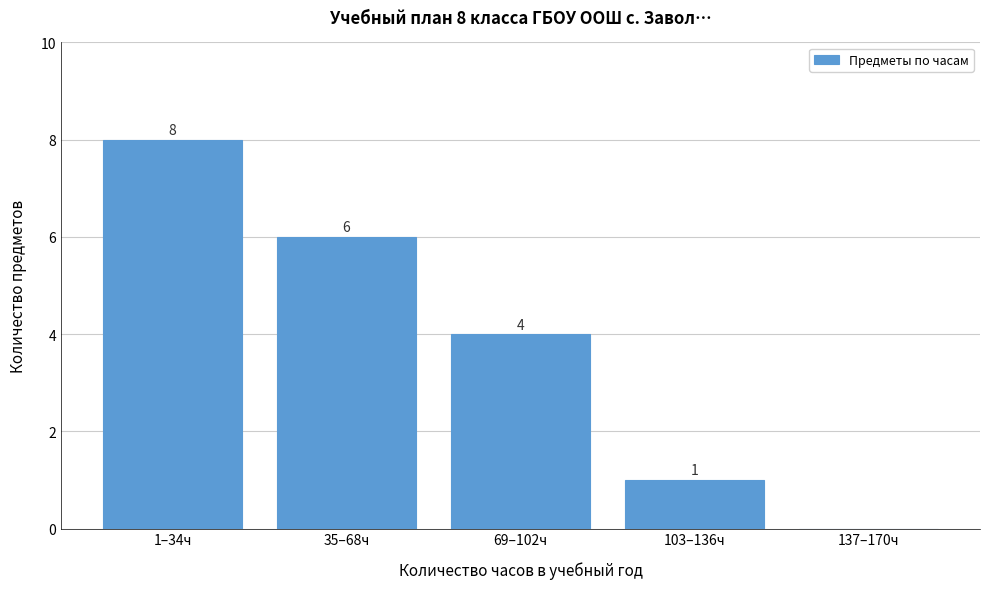

Reading left to right, extract all data points from this chart.

1–34ч=8	35–68ч=6	69–102ч=4	103–136ч=1	137–170ч=0